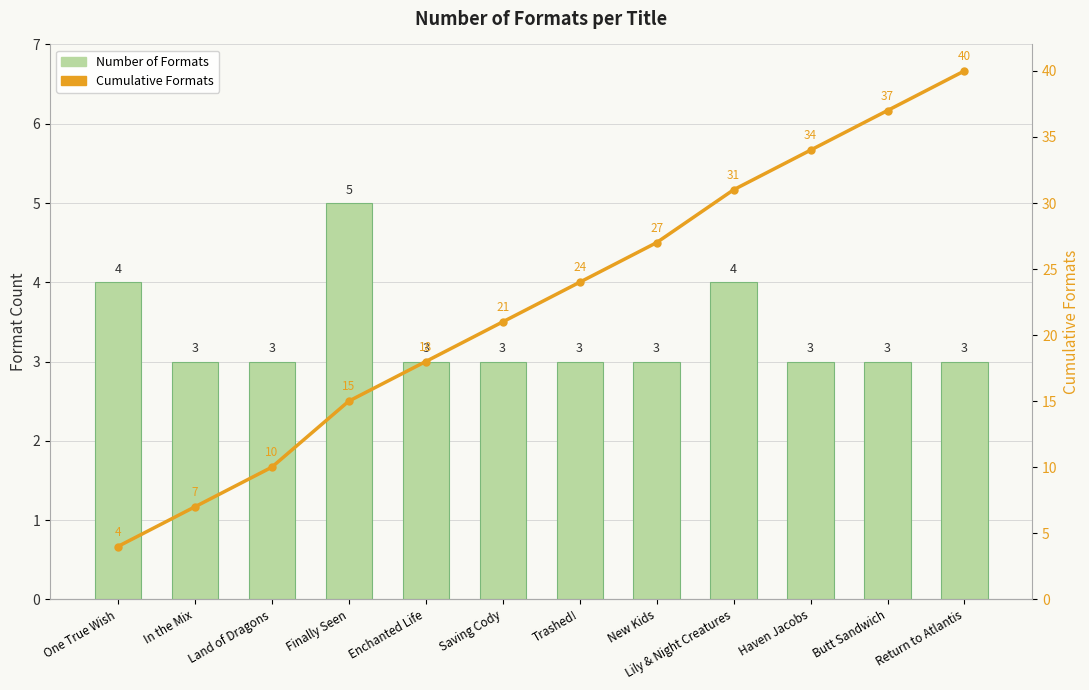

What is the total value across all series at Trashed!?

27